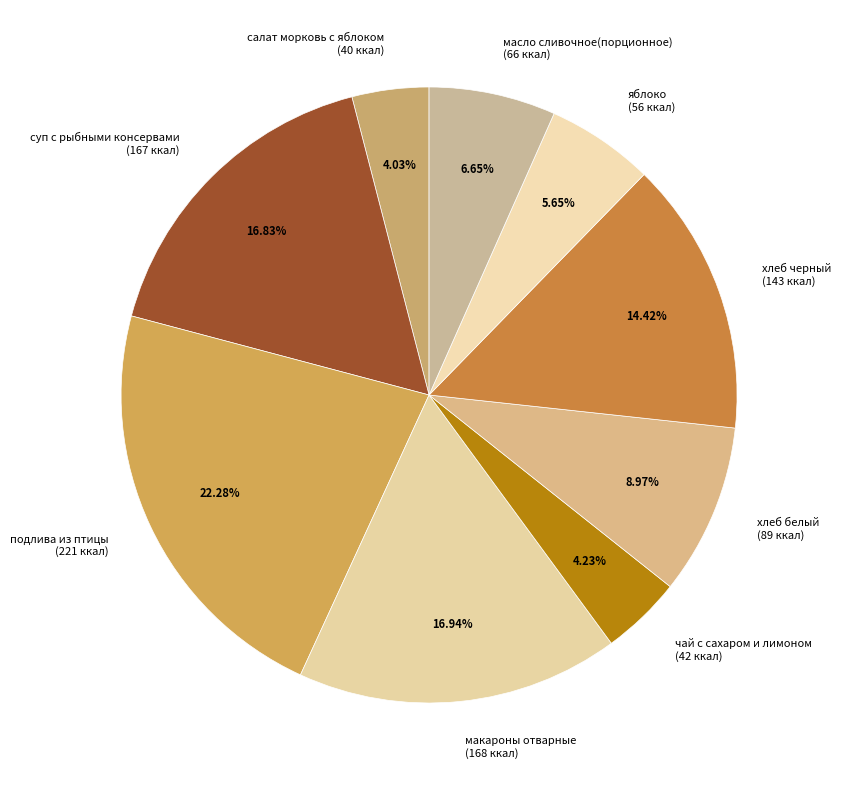

To the nearest percent, what is the average slice percentage?

11%